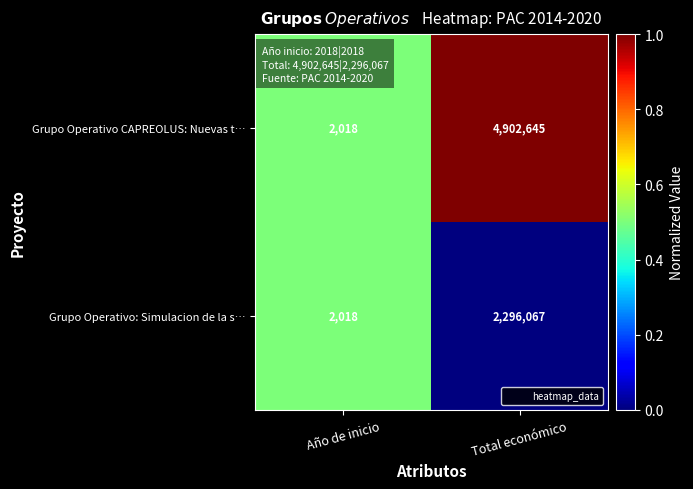

What is the difference between the maximum and minimum values in the Grupo Operativo: Simulacion de la s… series?

2294049